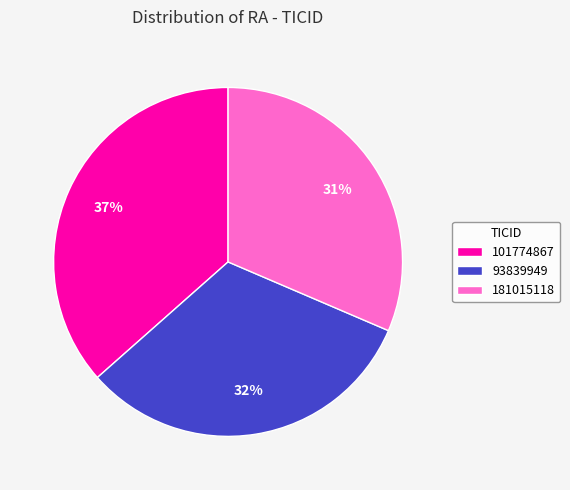

Does any single category account for the majority?

No